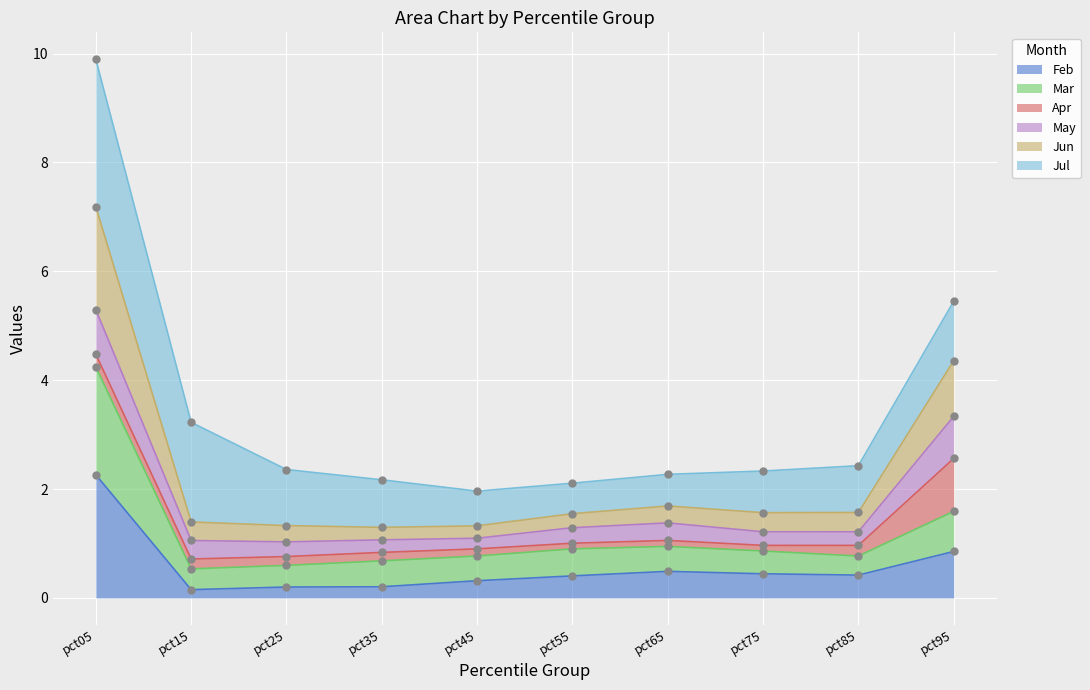

At how many categories does at least one series exceed 6?

1